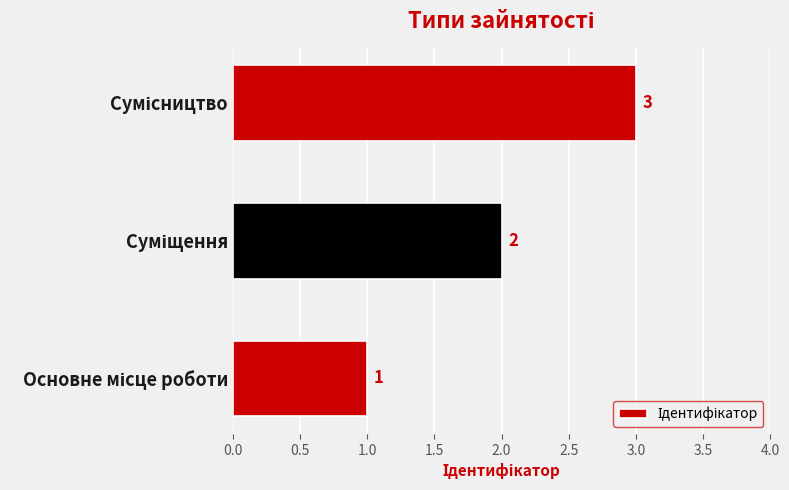

How many data points does each series have?

3